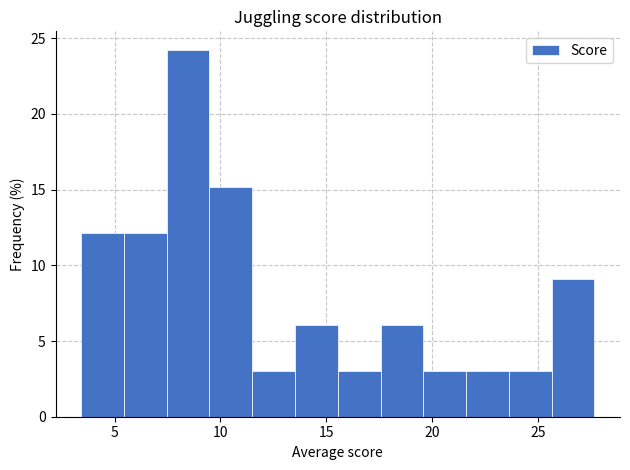

Reading left to right, list every bar in this chart as the range it spans on the x-axis followed by its height. Neither the bar edges nor the heights are printed on the chart, so give them approximately, as read against the axes.

3.5 to 5.5: 12
5.5 to 7.5: 12
7.5 to 9.5: 24
9.5 to 11.5: 15
11.5 to 13.5: 3
13.5 to 15.5: 6
15.5 to 17.5: 3
17.5 to 19.5: 6
19.5 to 21.5: 3
21.5 to 23.5: 3
23.5 to 25.5: 3
25.5 to 27.5: 9